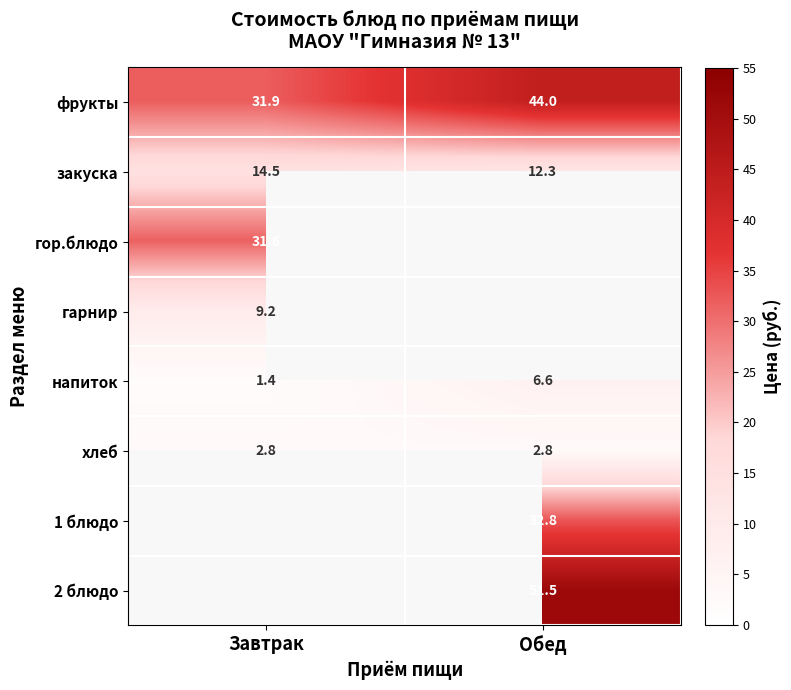

Rank the categories by напиток value from highest to lowest.

Обед, Завтрак